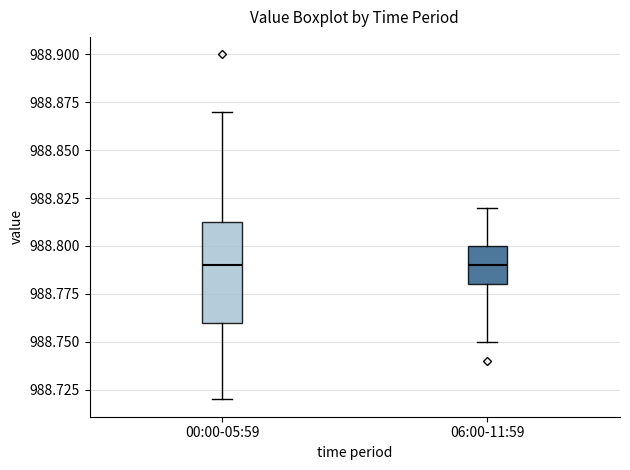

Reading left to right, transcribe this box plot: for each box, give where its median line is, the range the box spans, and where its two whiskers end, as read against the y-axis. The values are not printed on the chart, so give them approximately, as read against the axis.

00:00-05:59: median 988.790, box 988.760 to 988.815, whiskers 988.720 to 988.870
06:00-11:59: median 988.790, box 988.780 to 988.800, whiskers 988.750 to 988.820